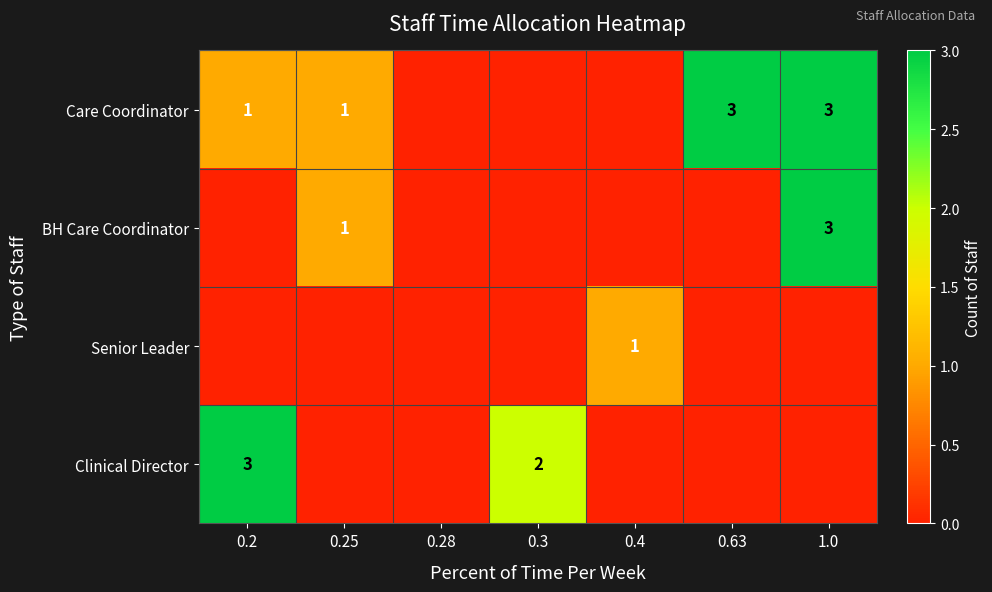

Between 0.63 and 0.28, which is larger?

0.63